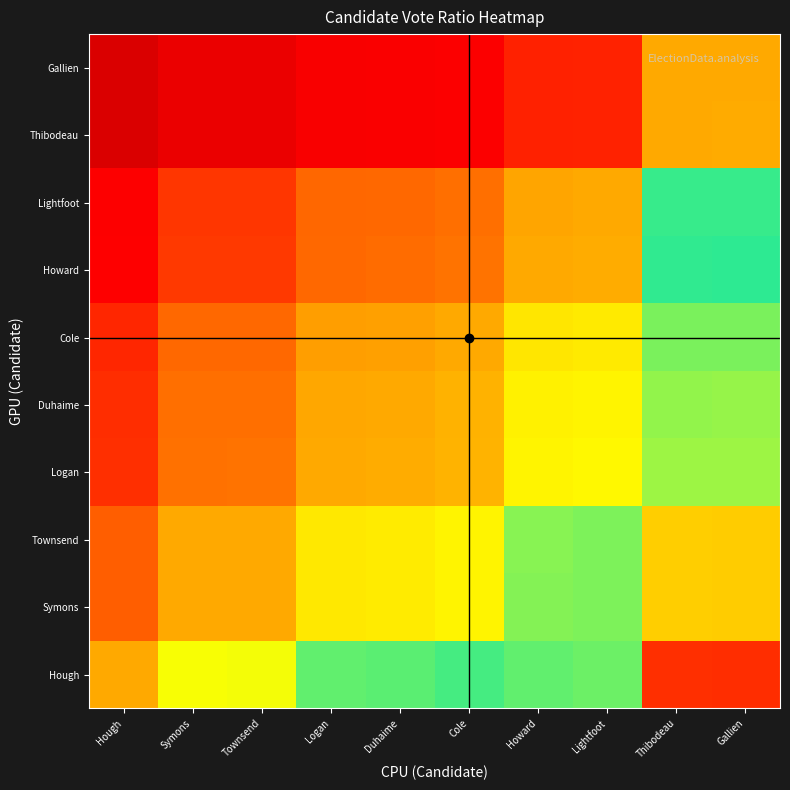

Reading left to right, extract all data points from this chart.

Hough: Hough=1.0	Symons=1.2	Townsend=1.2	Logan=1.3	Duhaime=1.3	Cole=1.4	Howard=1.5	Lightfoot=1.5	Thibodeau=2.1	Gallien=2.1
Symons: Hough=0.8	Symons=1.0	Townsend=1.0	Logan=1.1	Duhaime=1.1	Cole=1.2	Howard=1.3	Lightfoot=1.3	Thibodeau=1.8	Gallien=1.8
Townsend: Hough=0.8	Symons=1.0	Townsend=1.0	Logan=1.1	Duhaime=1.1	Cole=1.2	Howard=1.3	Lightfoot=1.3	Thibodeau=1.8	Gallien=1.8
Logan: Hough=0.8	Symons=0.9	Townsend=0.9	Logan=1.0	Duhaime=1.0	Cole=1.0	Howard=1.1	Lightfoot=1.2	Thibodeau=1.6	Gallien=1.6
Duhaime: Hough=0.7	Symons=0.9	Townsend=0.9	Logan=1.0	Duhaime=1.0	Cole=1.0	Howard=1.1	Lightfoot=1.1	Thibodeau=1.6	Gallien=1.6
Cole: Hough=0.7	Symons=0.9	Townsend=0.9	Logan=1.0	Duhaime=1.0	Cole=1.0	Howard=1.1	Lightfoot=1.1	Thibodeau=1.6	Gallien=1.6
Howard: Hough=0.7	Symons=0.8	Townsend=0.8	Logan=0.9	Duhaime=0.9	Cole=0.9	Howard=1.0	Lightfoot=1.0	Thibodeau=1.4	Gallien=1.4
Lightfoot: Hough=0.7	Symons=0.8	Townsend=0.8	Logan=0.9	Duhaime=0.9	Cole=0.9	Howard=1.0	Lightfoot=1.0	Thibodeau=1.4	Gallien=1.4
Thibodeau: Hough=0.5	Symons=0.6	Townsend=0.6	Logan=0.6	Duhaime=0.6	Cole=0.6	Howard=0.7	Lightfoot=0.7	Thibodeau=1.0	Gallien=1.0
Gallien: Hough=0.5	Symons=0.6	Townsend=0.6	Logan=0.6	Duhaime=0.6	Cole=0.6	Howard=0.7	Lightfoot=0.7	Thibodeau=1.0	Gallien=1.0